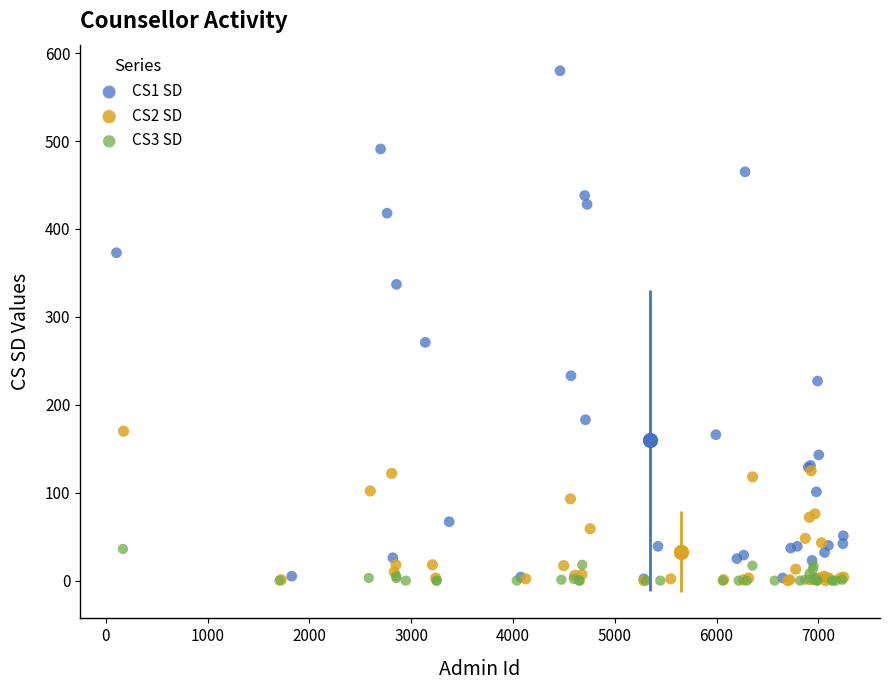

Which series reaches the maximum Y coordinate?

CS1 SD